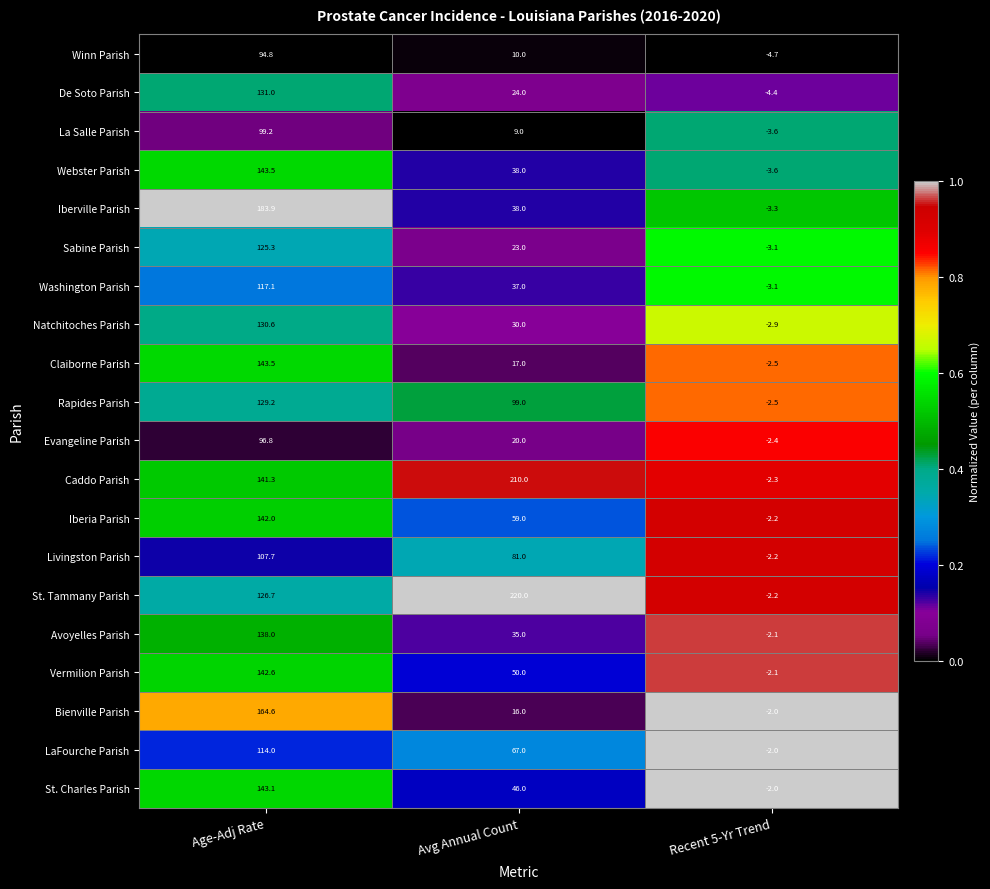

Which category has the lowest value in the Sabine Parish series?

Recent 5-Yr Trend